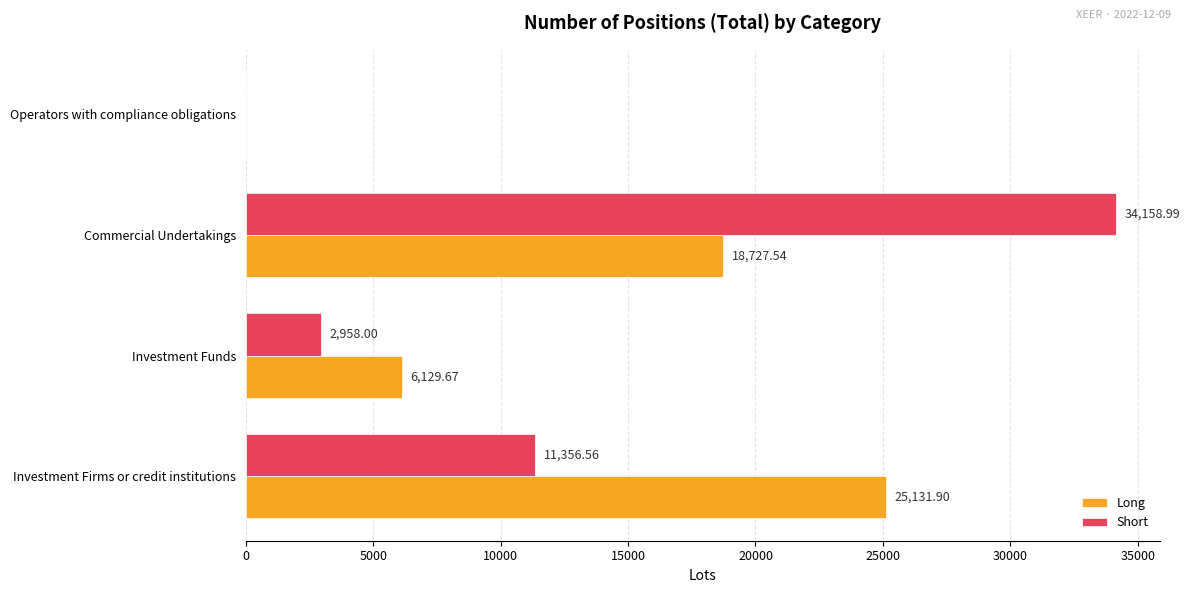

At which label does Short reach its peak?

Commercial Undertakings